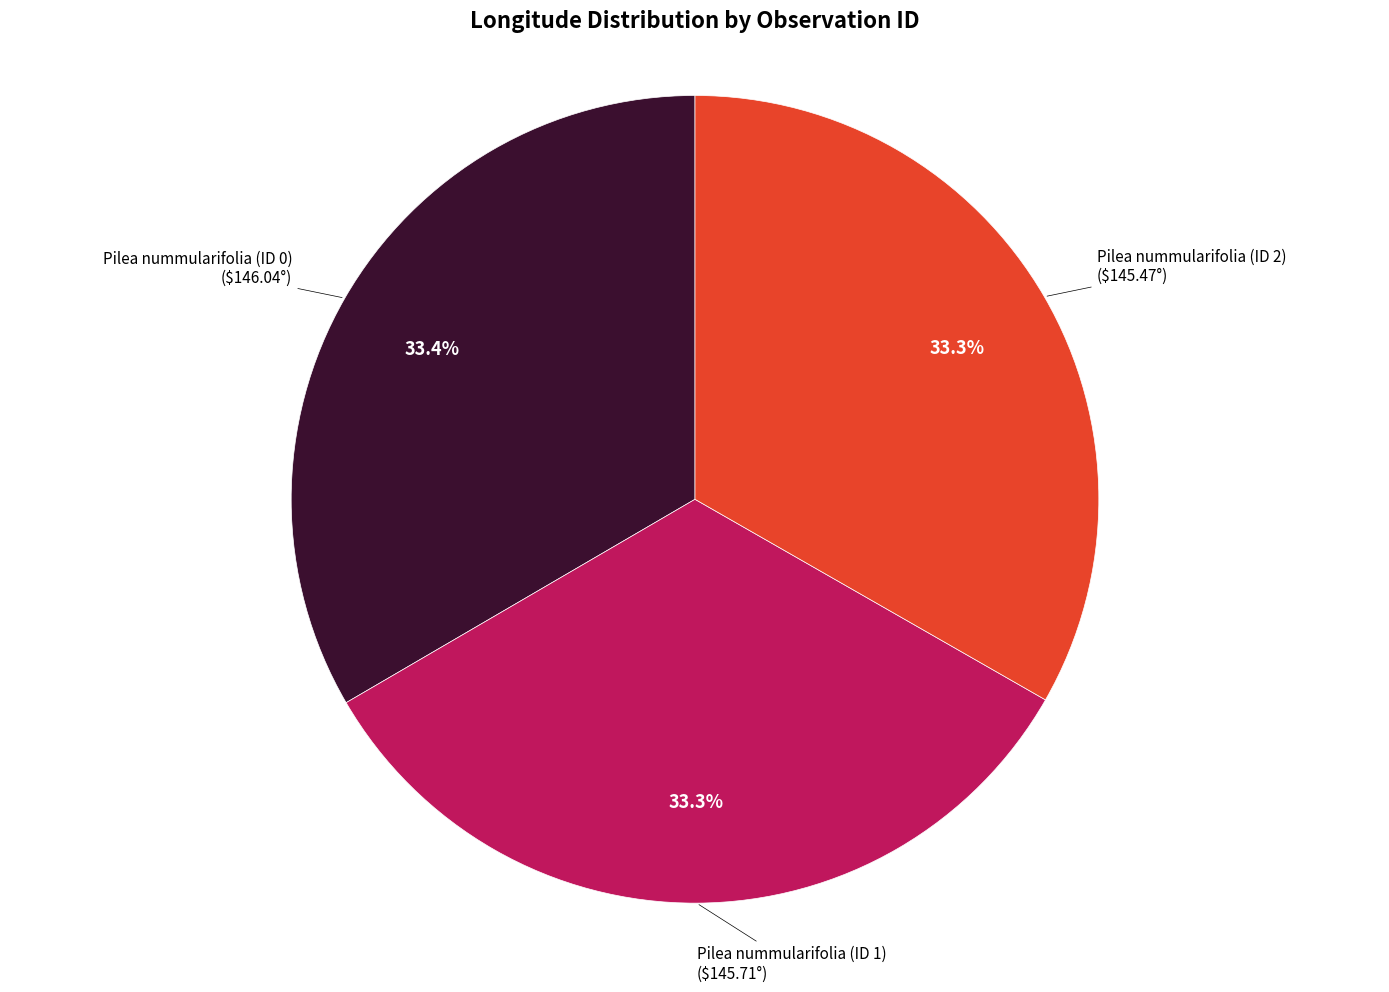

Does any single category account for the majority?

No